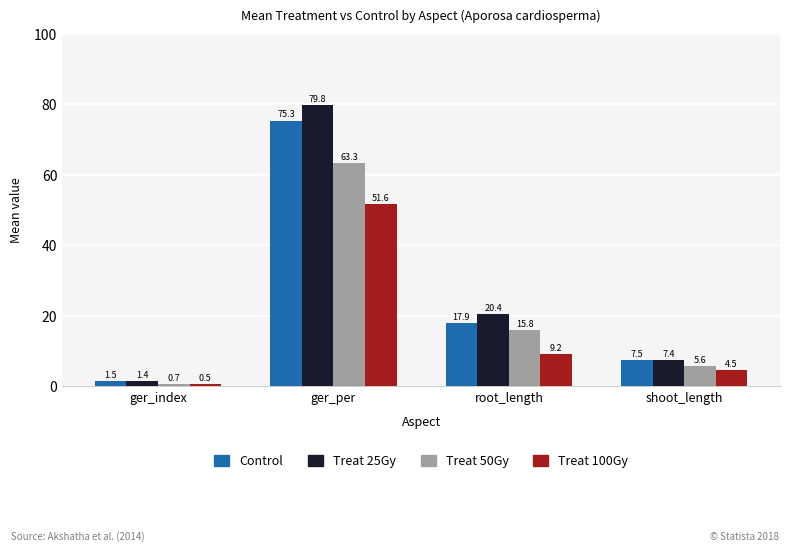

At which label is Control closest to 38?

root_length